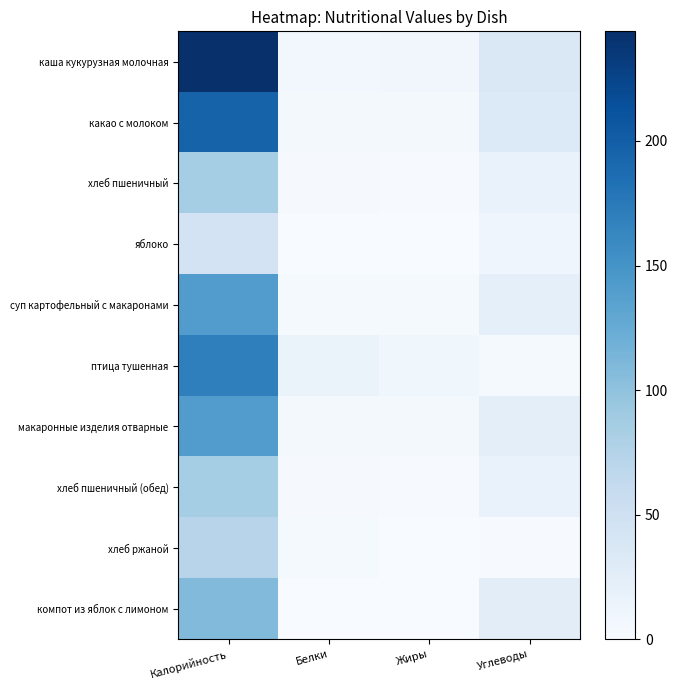

Reading right to left, list all the values displayed in this chart.

каша кукурузная молочная: Углеводы=35	Жиры=8	Белки=7	Калорийность=244
какао с молоком: Углеводы=33	Жиры=5	Белки=5	Калорийность=196
хлеб пшеничный: Углеводы=17	Жиры=1	Белки=2	Калорийность=86
яблоко: Углеводы=10	Жиры=0	Белки=0	Калорийность=44
суп картофельный с макаронами: Углеводы=22	Жиры=3	Белки=3	Калорийность=141
птица тушенная: Углеводы=3	Жиры=9	Белки=16	Калорийность=169
макаронные изделия отварные: Углеводы=24	Жиры=4	Белки=4	Калорийность=141
хлеб пшеничный (обед): Углеводы=17	Жиры=1	Белки=2	Калорийность=86
хлеб ржаной: Углеводы=1	Жиры=0	Белки=3	Калорийность=72
компот из яблок с лимоном: Углеводы=25	Жиры=0	Белки=0	Калорийность=108